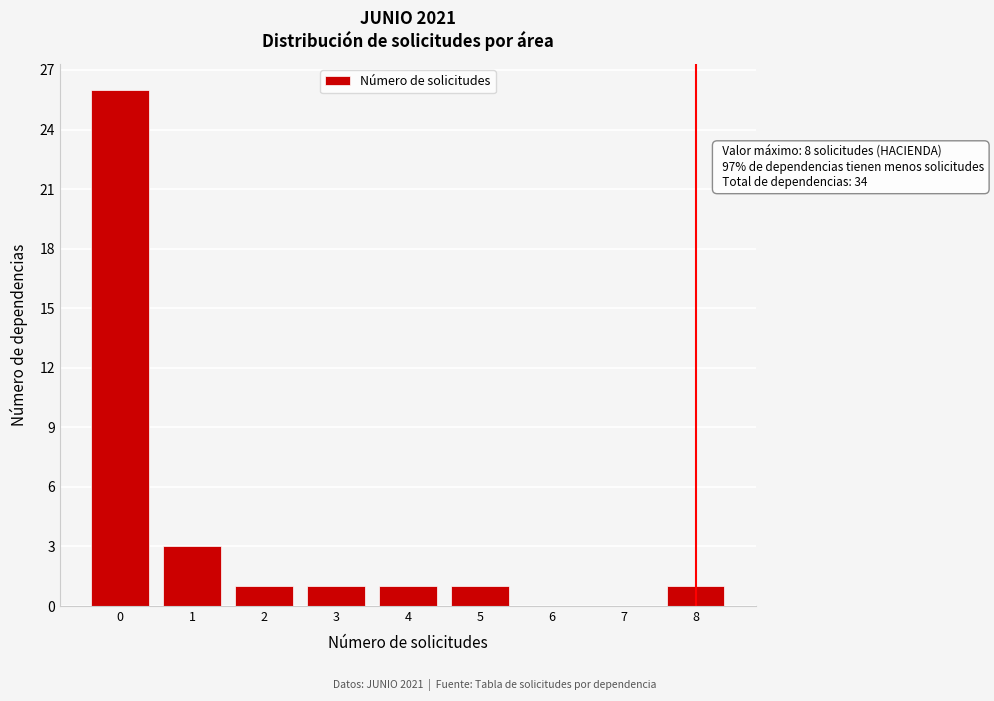

Over which range of the x-axis is the bar tallest?

-0.5 to 0.5